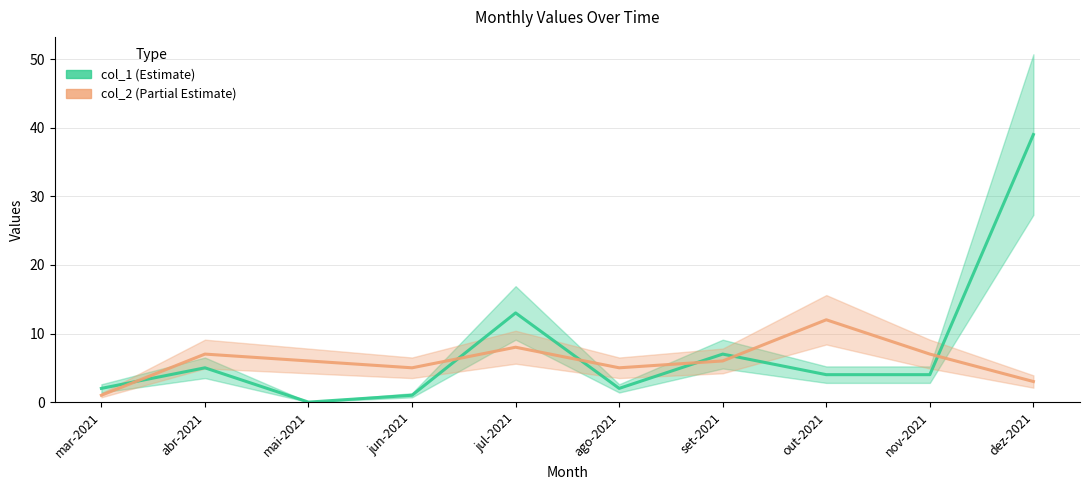

True or false: col_1 and col_2 intersect in this chart.

True